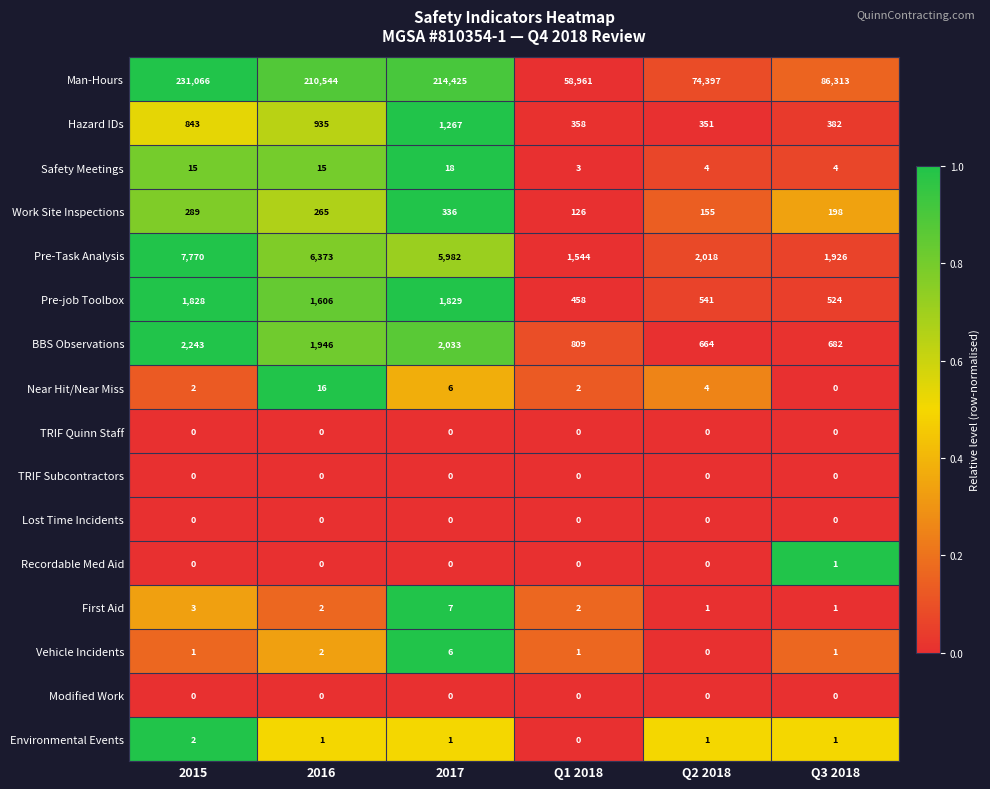

Is it true that Man-Hours equals 106092 at Q2 2018?

False